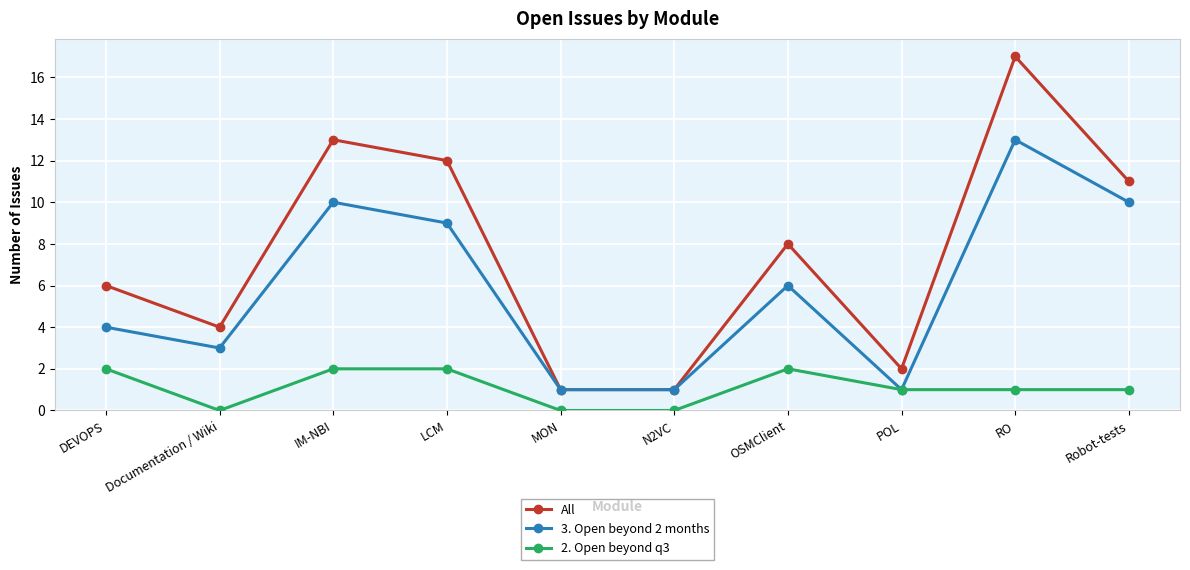

What is the label of the 7th point from the right?

LCM